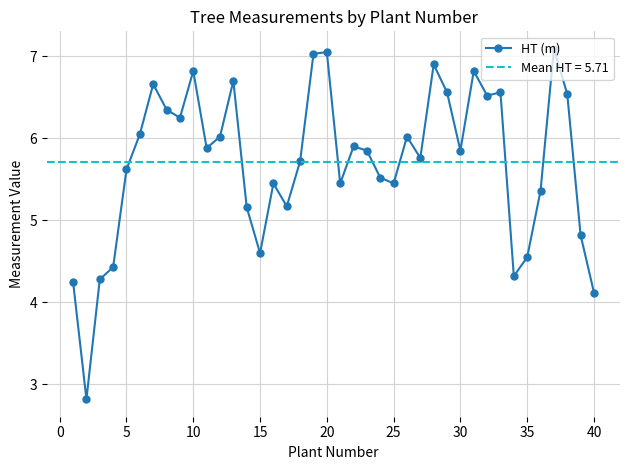

At which label does HT (m) first exceed 5?

5